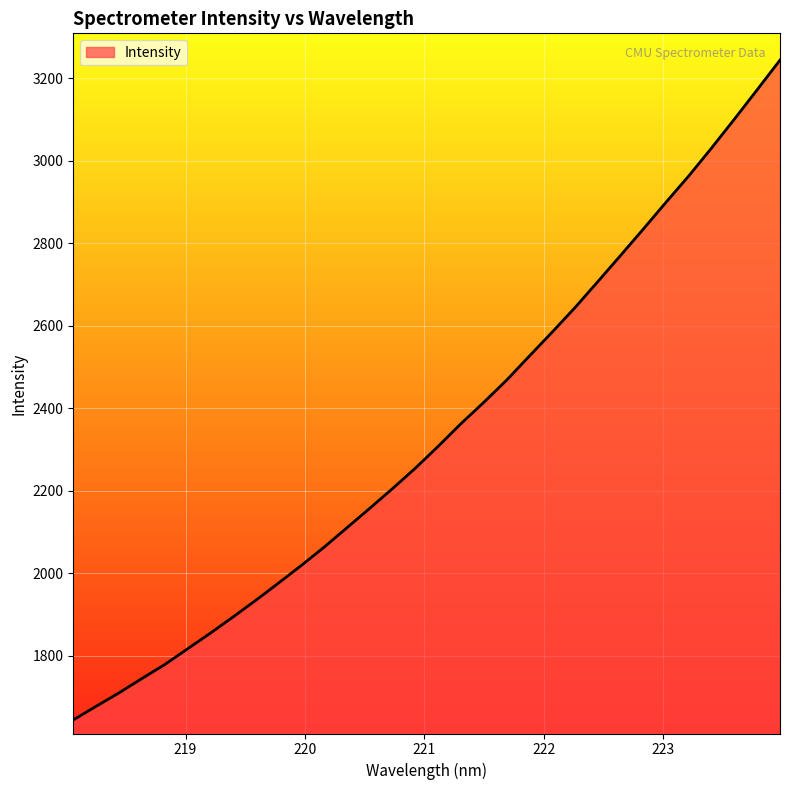

What is the minimum value shown in the chart?

1643.9